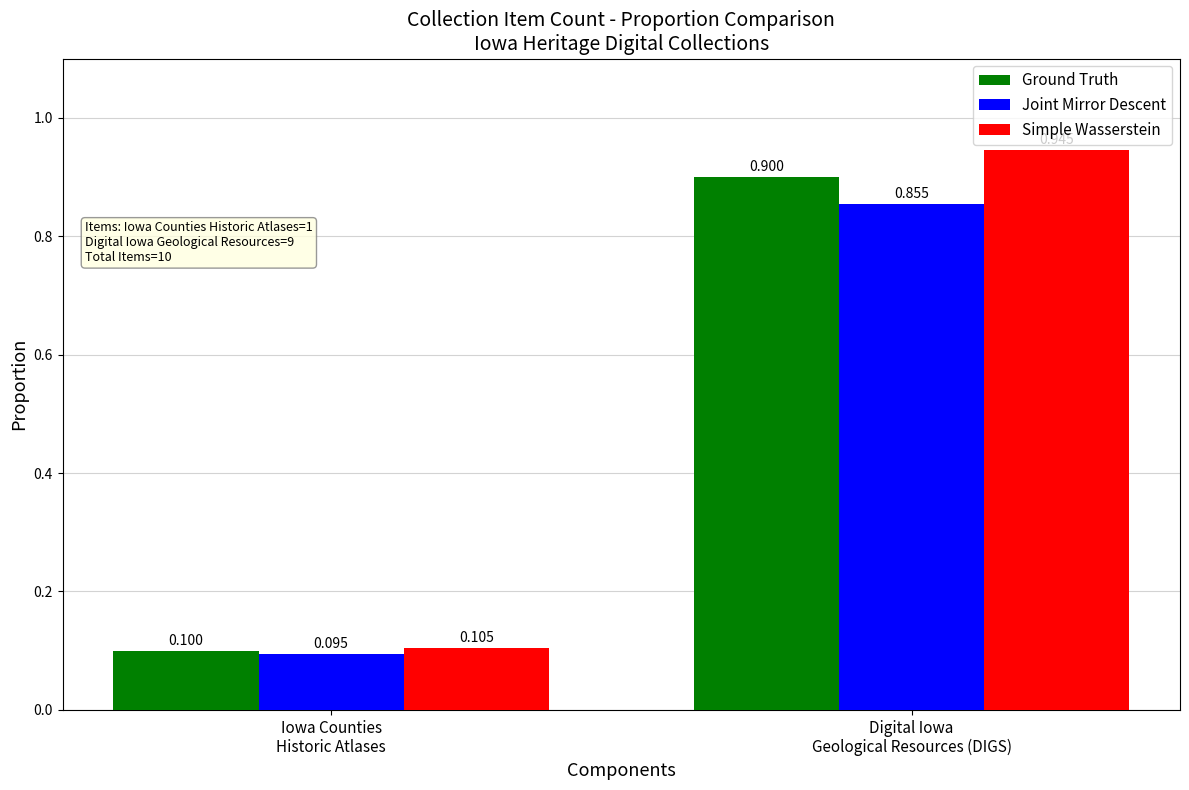

Count the Joint Mirror Descent values in the range 0 to 1.

2